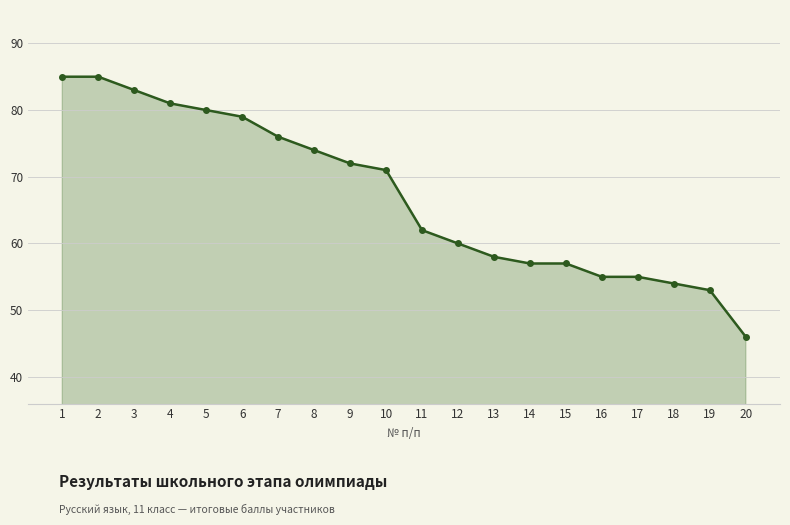

What is the difference between the maximum and second lowest values?

32